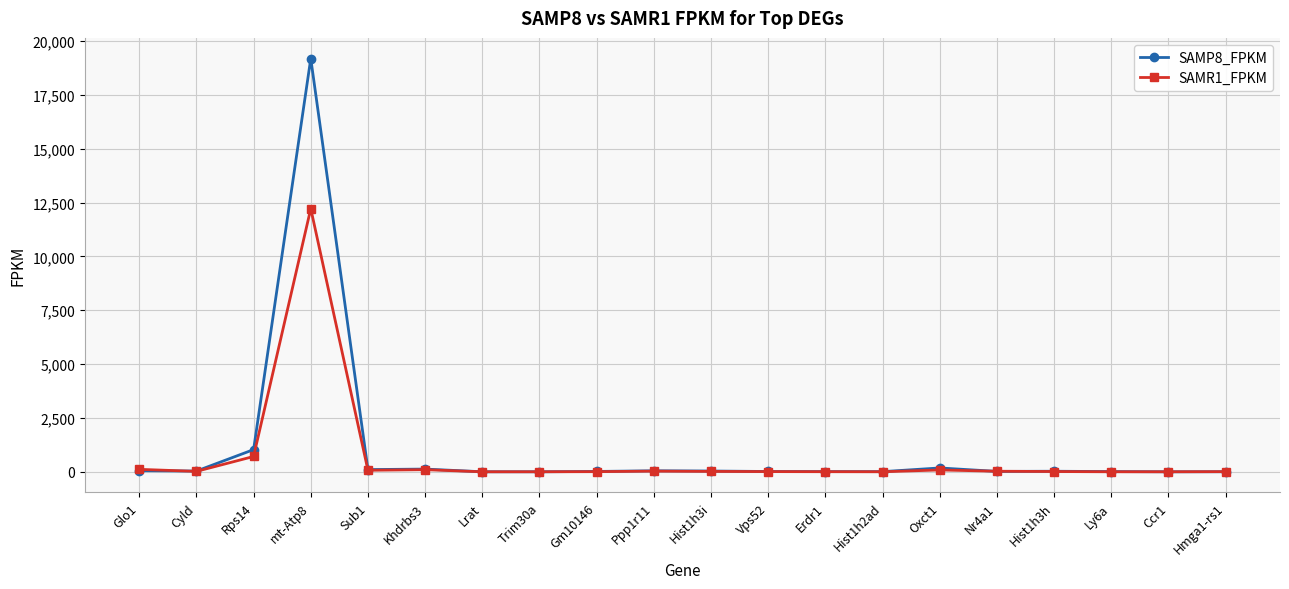

List the series in order of their peak value, lowest first.

SAMR1_FPKM, SAMP8_FPKM